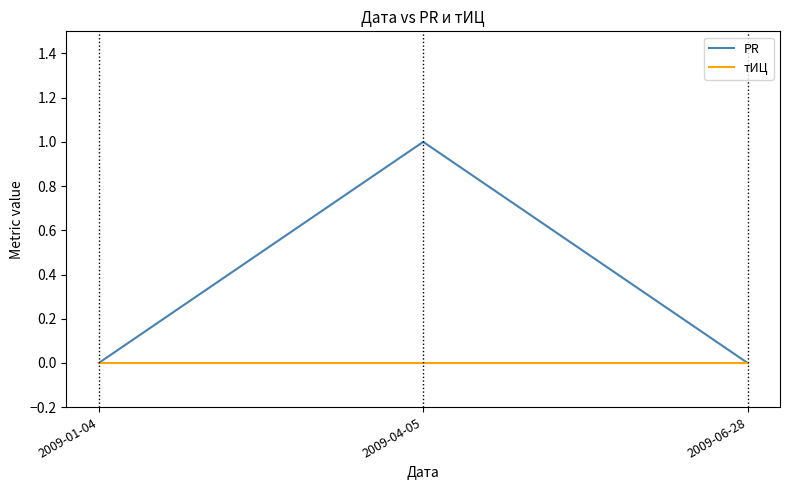

Is the value of PR at 2009-04-05 greater than the value of тИЦ at 2009-06-28?

Yes